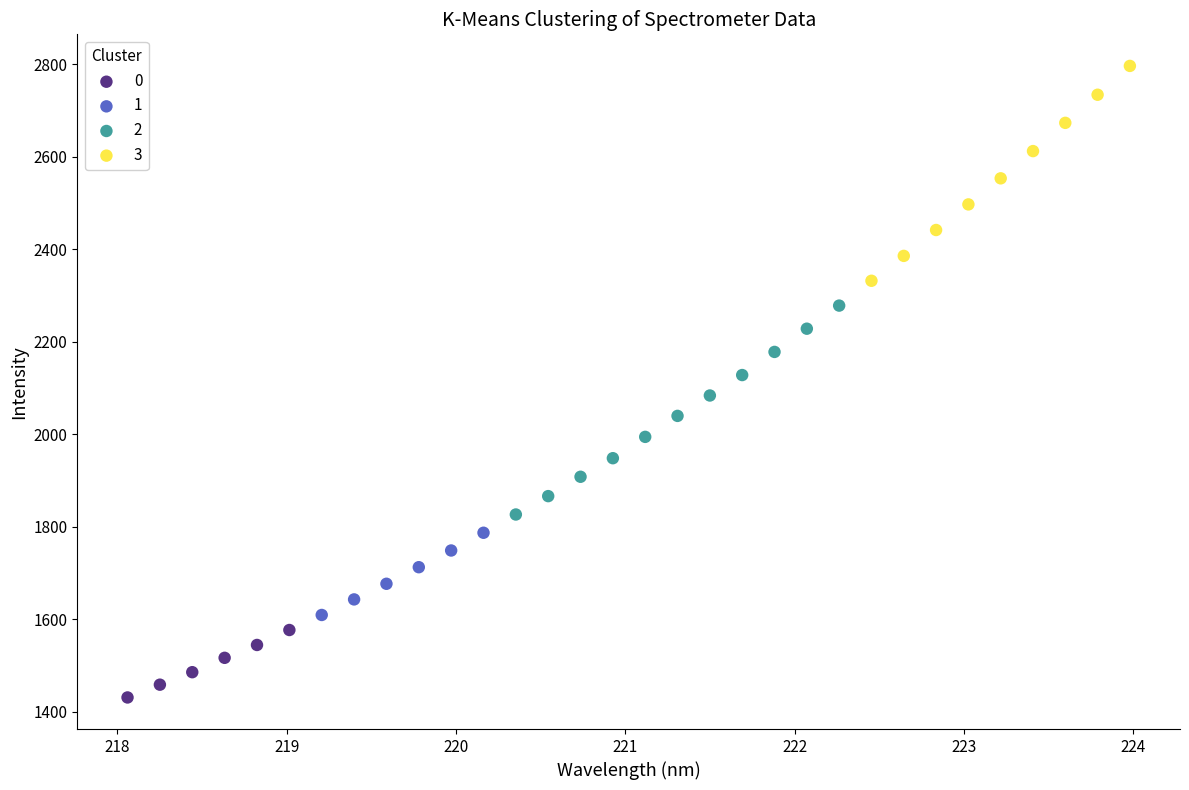

Which series reaches the maximum Y coordinate?

3